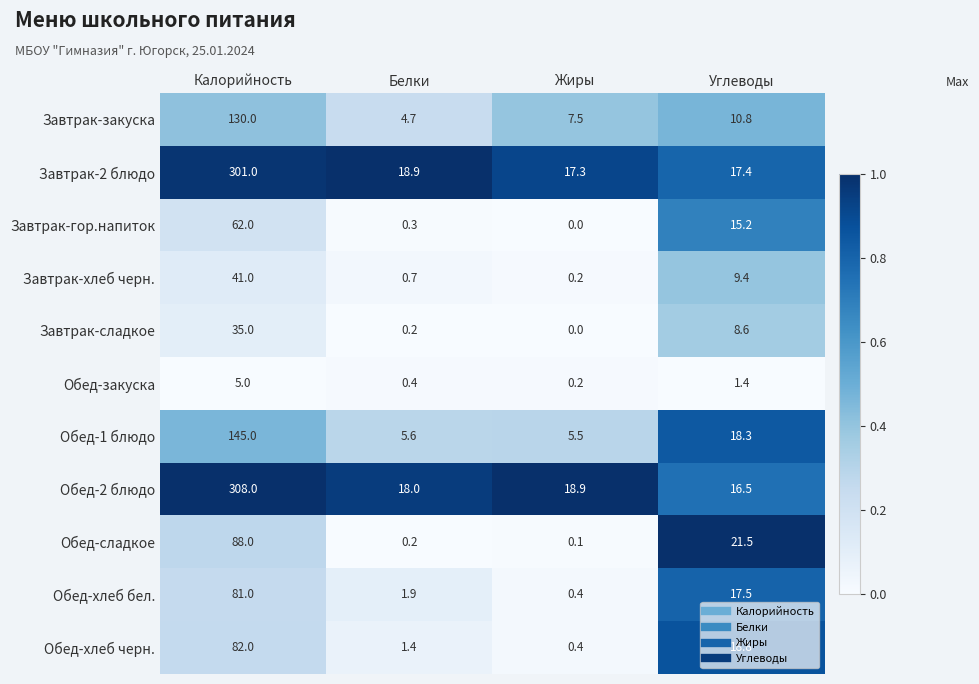

Is it true that Обед-2 блюдо equals 7.3 at Белки?

False